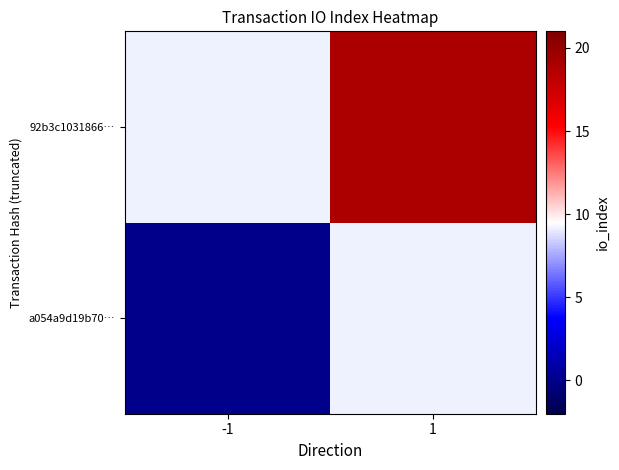

What is the greatest value displayed?

19.0